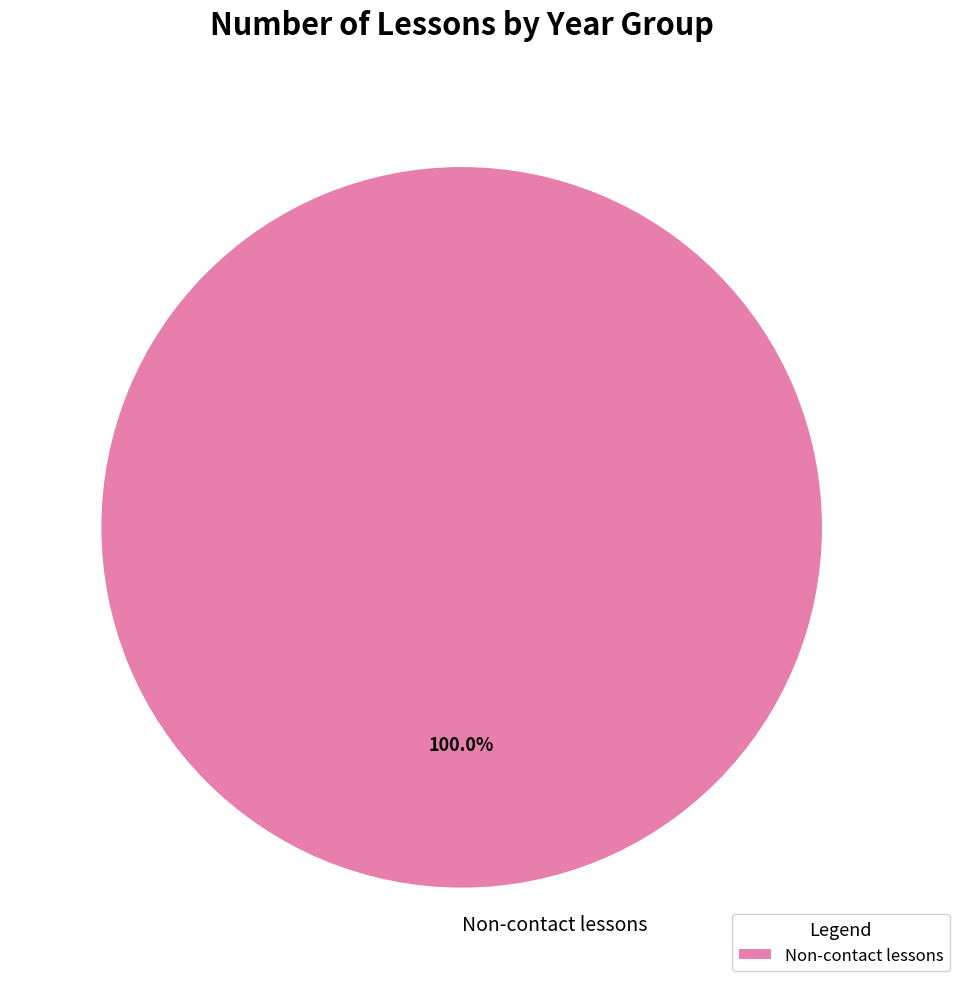

Count the number of slices in the pie.

1